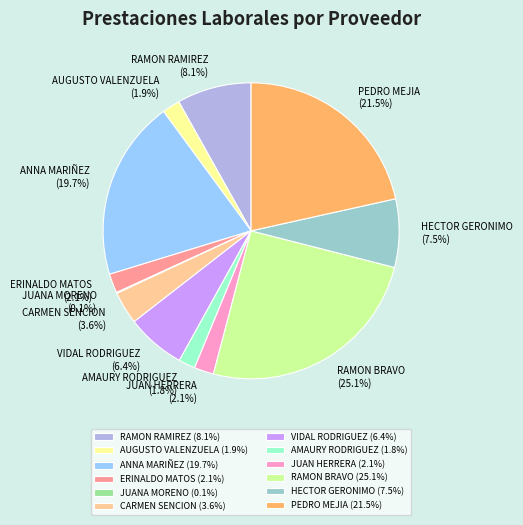

Do PEDRO MEJIA and AMAURY RODRIGUEZ together represent more than half of the pie?

No